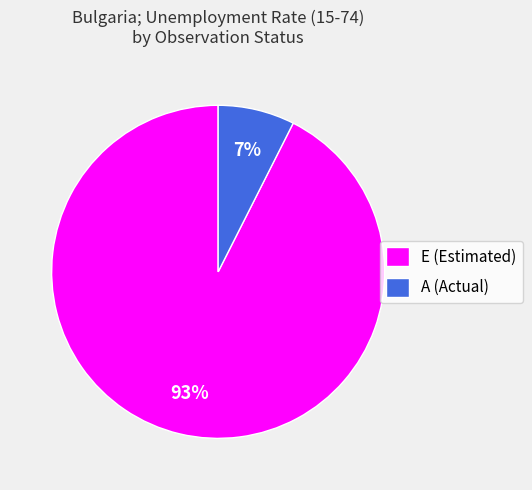

Combined, do A (Actual) and E (Estimated) account for over 50%?

Yes